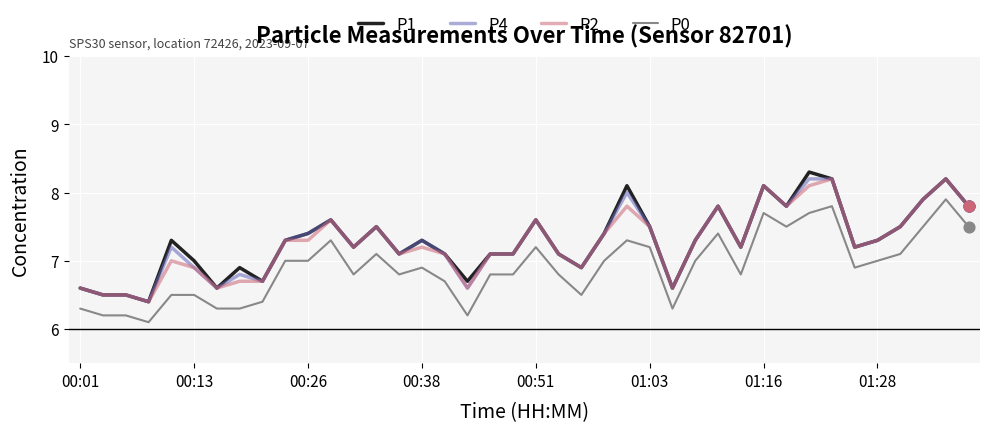

What is the minimum value shown in the chart?

6.1